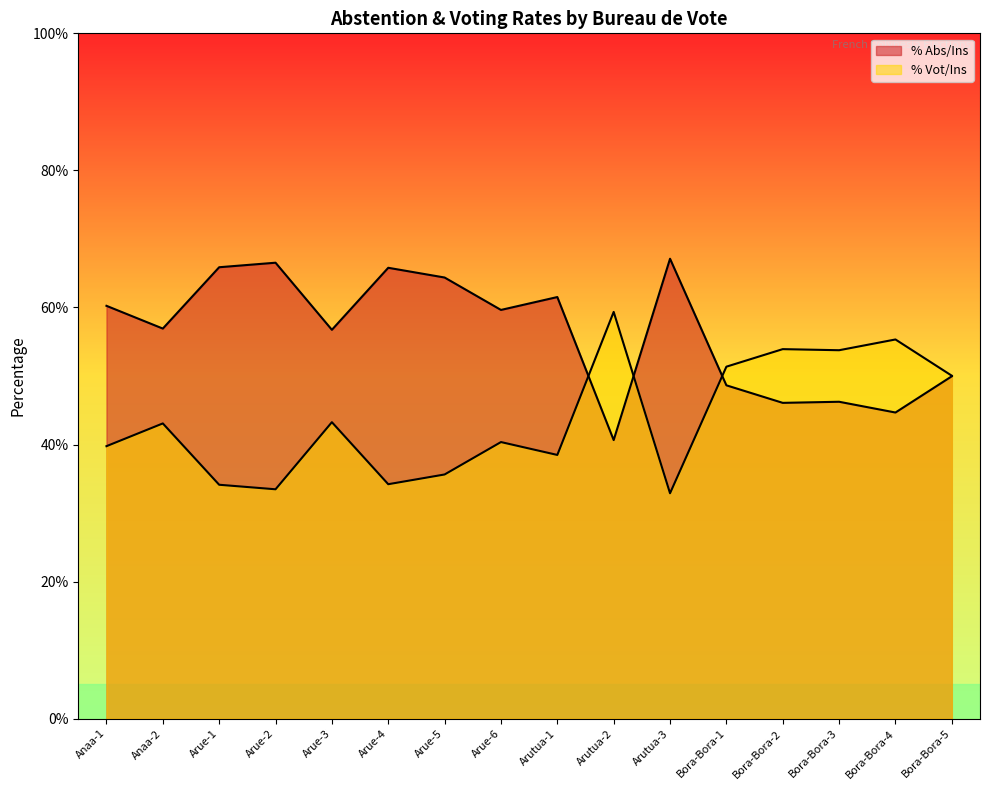

Does the chart have visible grid lines?

No